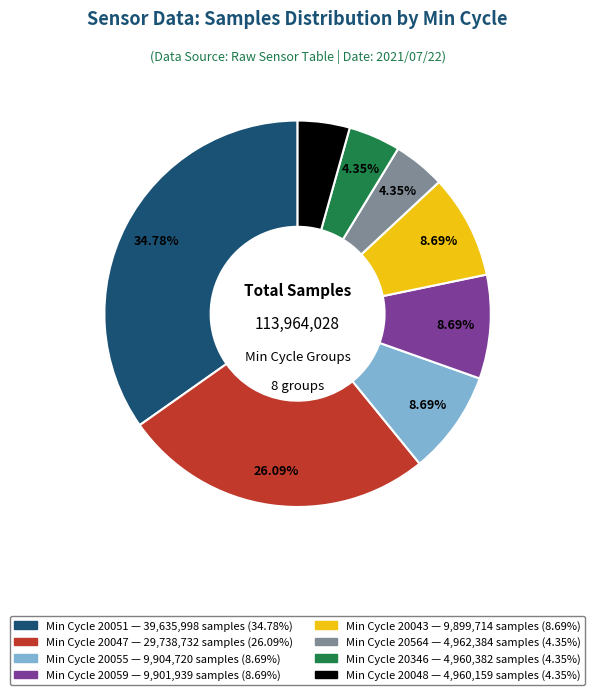

Is there a majority slice in this chart?

No